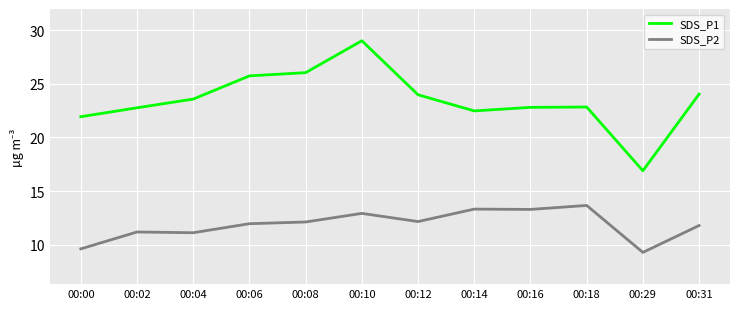

Which category has the lowest value in the SDS_P1 series?

00:29